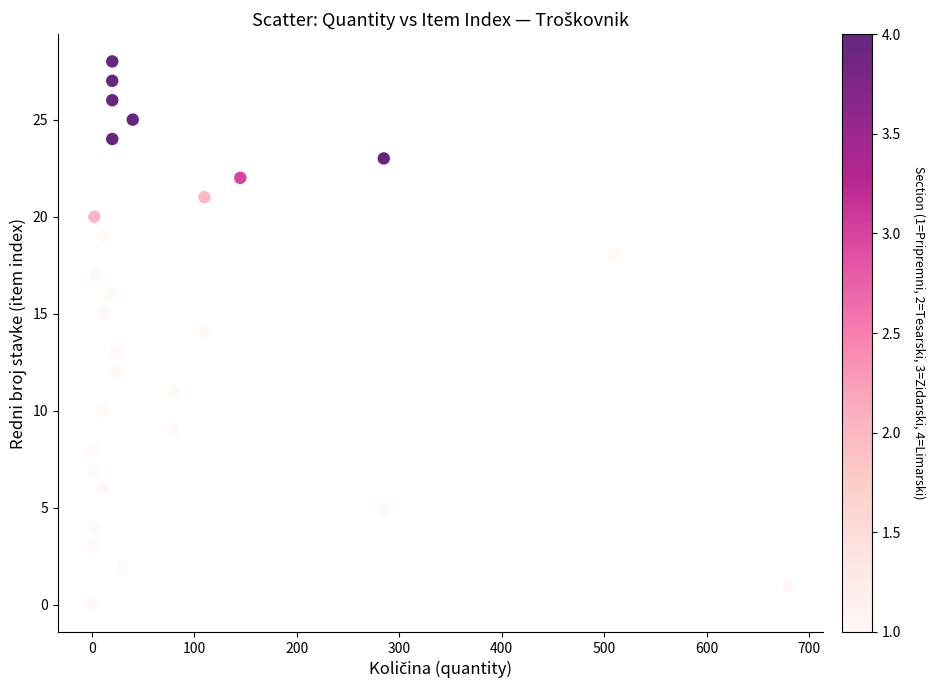

What is the range of Y values (max minus min)?

28